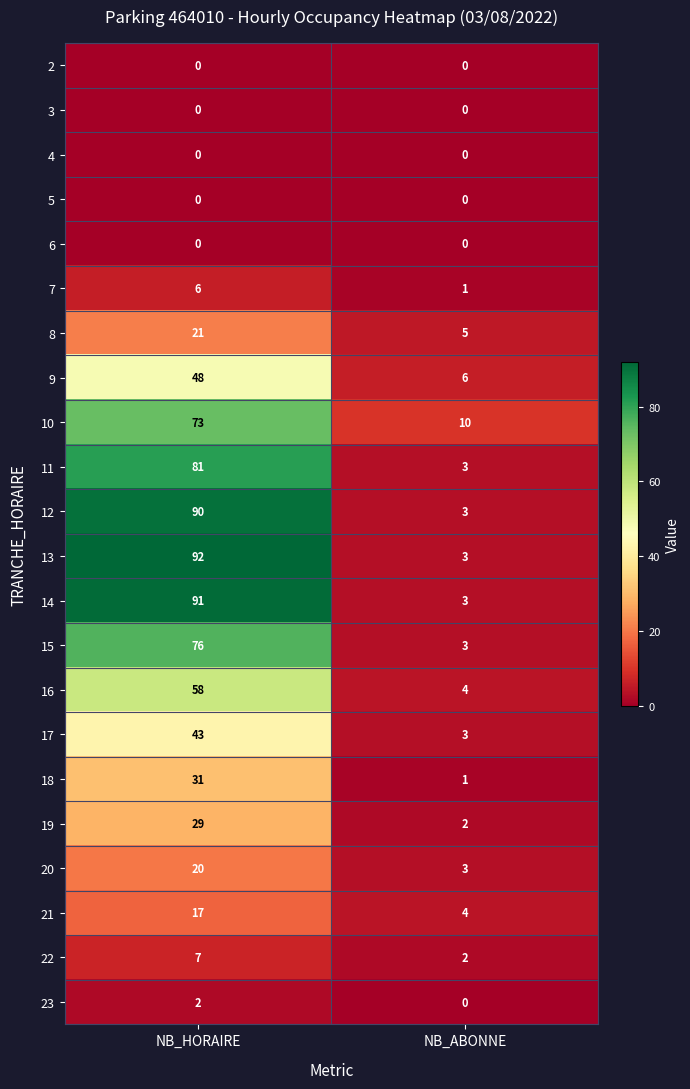

What is the difference between the 15 values at NB_HORAIRE and NB_ABONNE?

73